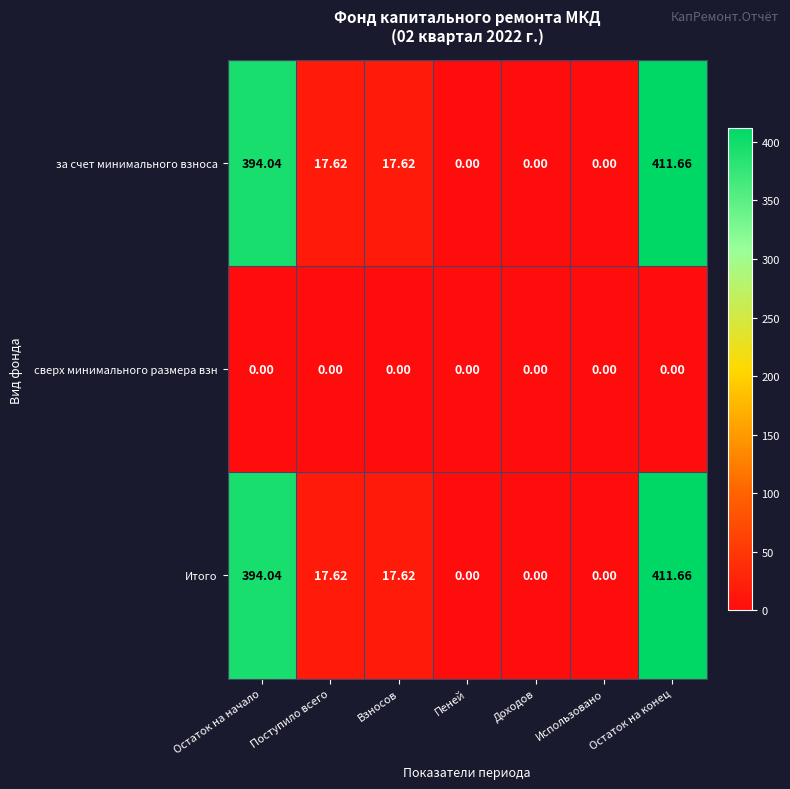

At which category is the sum across all series the highest?

Остаток на конец